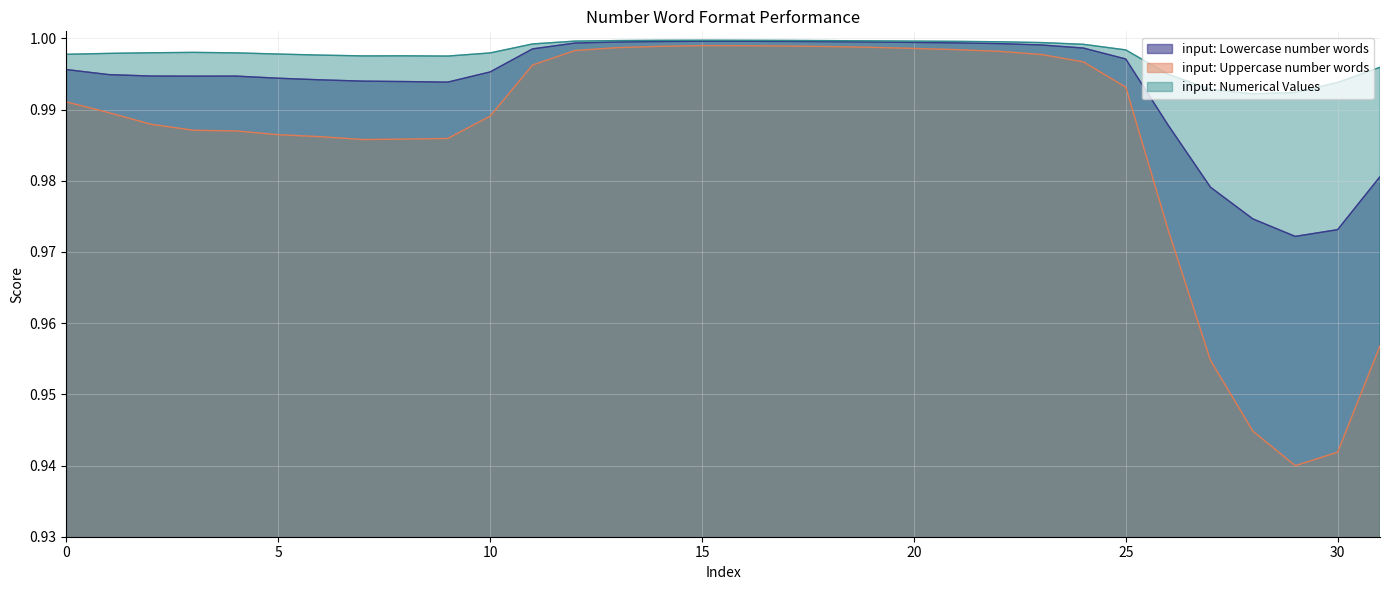

Reading left to right, extract all data points from this chart.

input: Lowercase number words: 1.0	1.0	1.0	1.0	1.0	1.0	1.0	1.0	1.0	1.0	1.0	1.0	1.0	1.0	1.0	1.0	1.0	1.0	1.0	1.0	1.0	1.0	1.0	1.0	1.0	1.0	1.0	1.0	1.0	1.0	1.0	1.0
input: Uppercase number words: 1.0	1.0	1.0	1.0	1.0	1.0	1.0	1.0	1.0	1.0	1.0	1.0	1.0	1.0	1.0	1.0	1.0	1.0	1.0	1.0	1.0	1.0	1.0	1.0	1.0	1.0	1.0	1.0	0.9	0.9	0.9	1.0
input: Numerical Values: 1.0	1.0	1.0	1.0	1.0	1.0	1.0	1.0	1.0	1.0	1.0	1.0	1.0	1.0	1.0	1.0	1.0	1.0	1.0	1.0	1.0	1.0	1.0	1.0	1.0	1.0	1.0	1.0	1.0	1.0	1.0	1.0